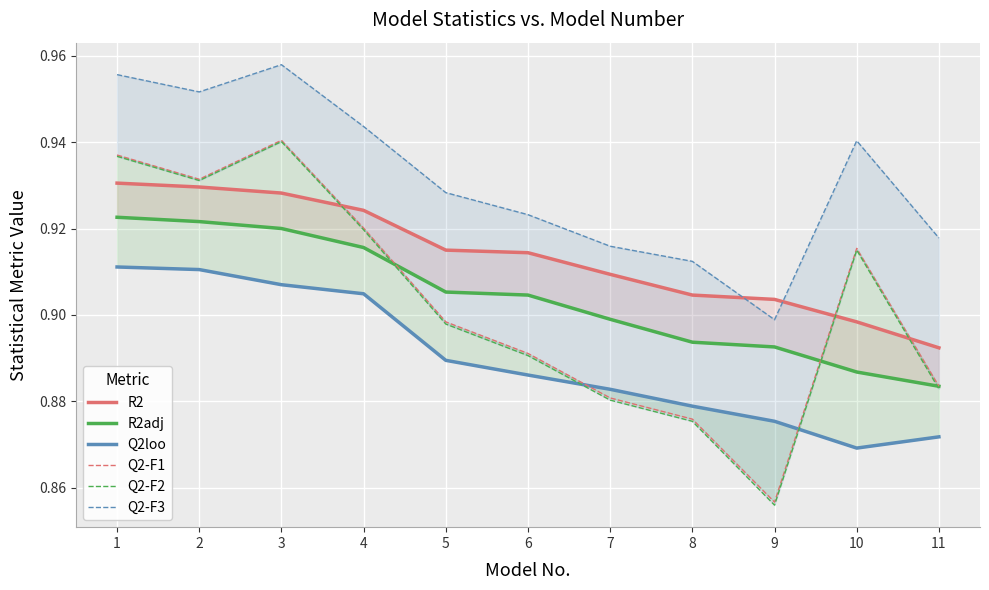

Is this an area chart (filled region under the line)?

No